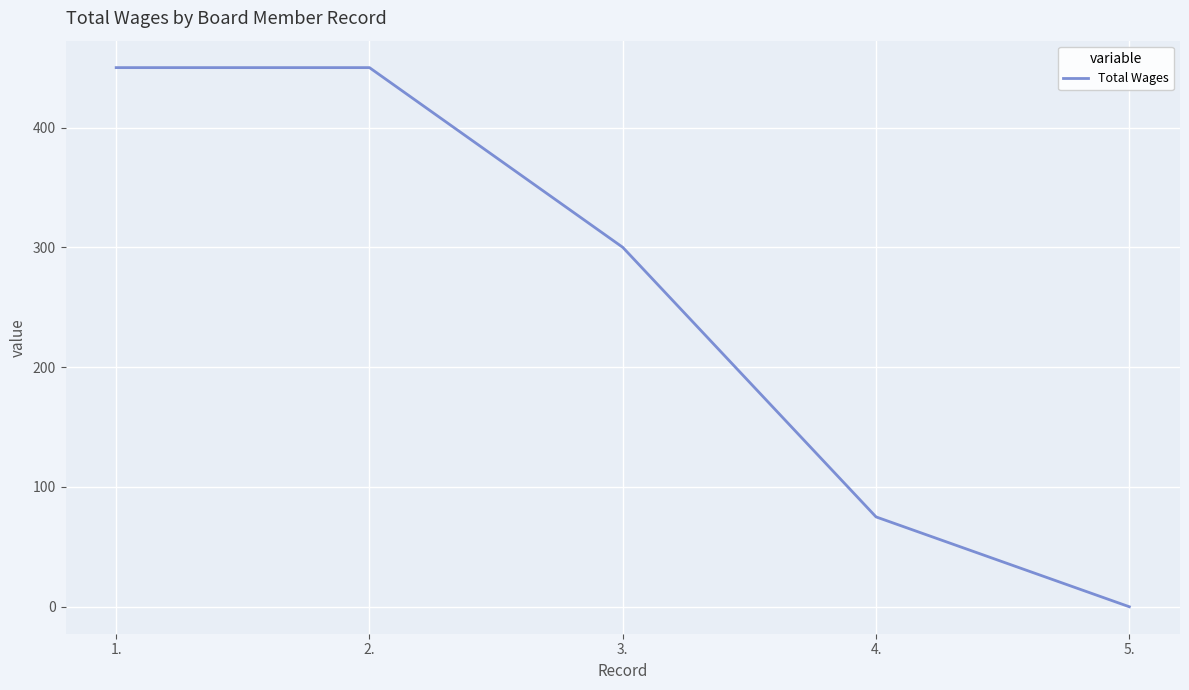

Reading left to right, list all the values displayed in this chart.

450	450	300	75	0